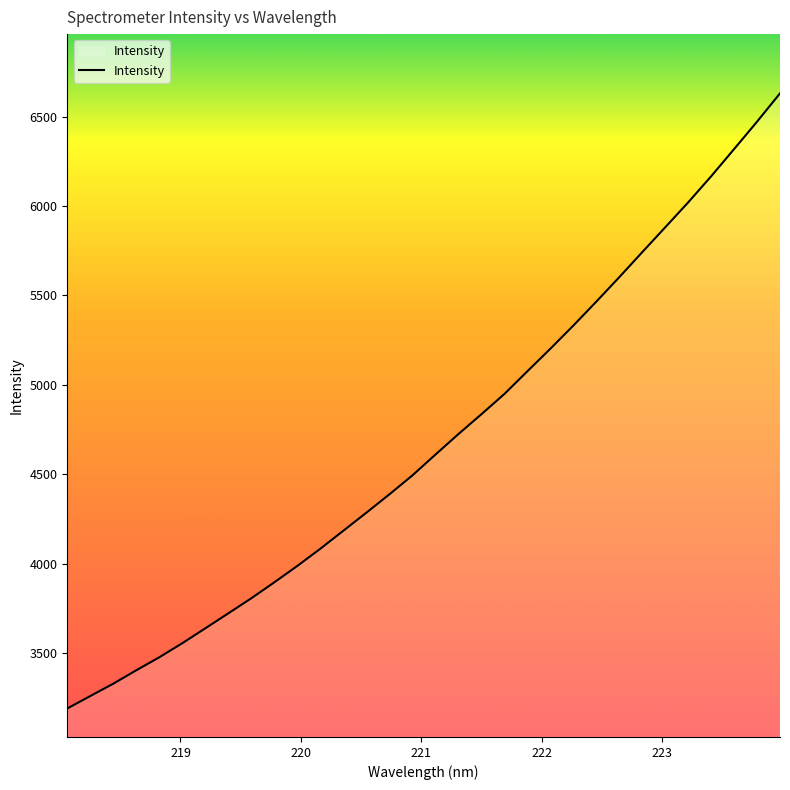

What is the greatest value displayed?

6630.8